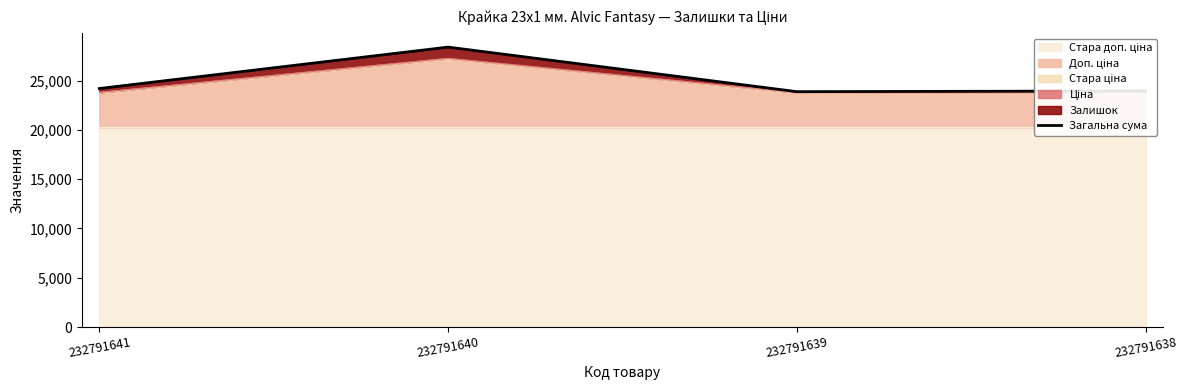

Reading left to right, extract all data points from this chart.

232791641=24203.1	232791640=28405.4	232791639=23884.1	232791638=23956.1